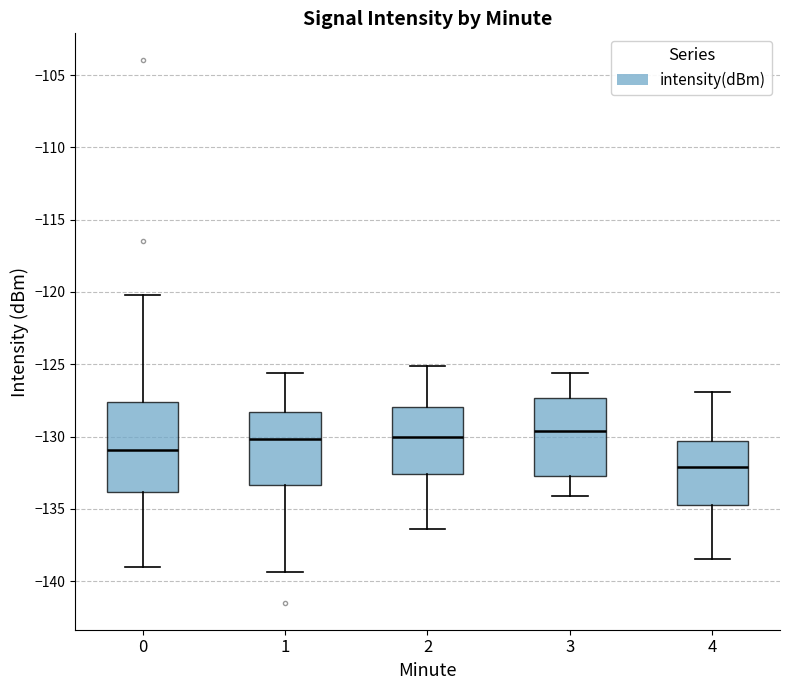

Comparing the boxes themselves (not the whiskers), which one is the tallest?

0